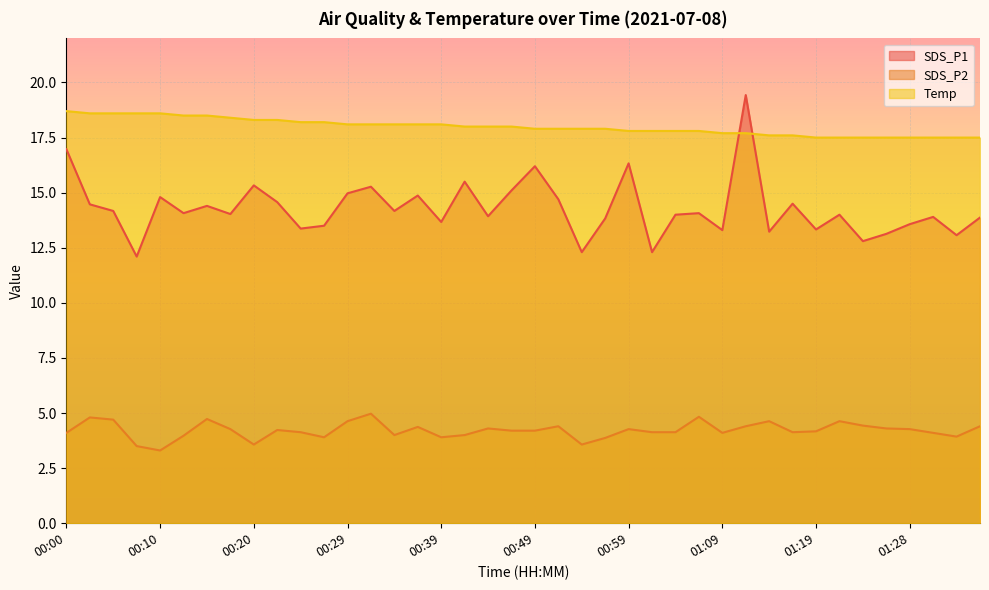

Between 01:09 and 01:19, which series saw the biggest shift?

Temp